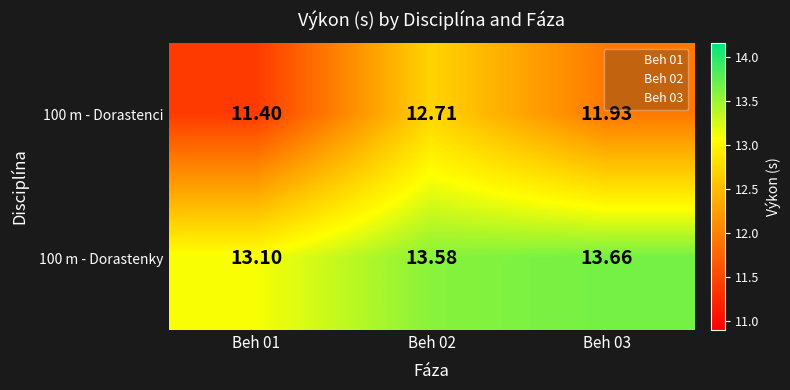

What is the difference between the highest and lowest values at Beh 03?

1.7